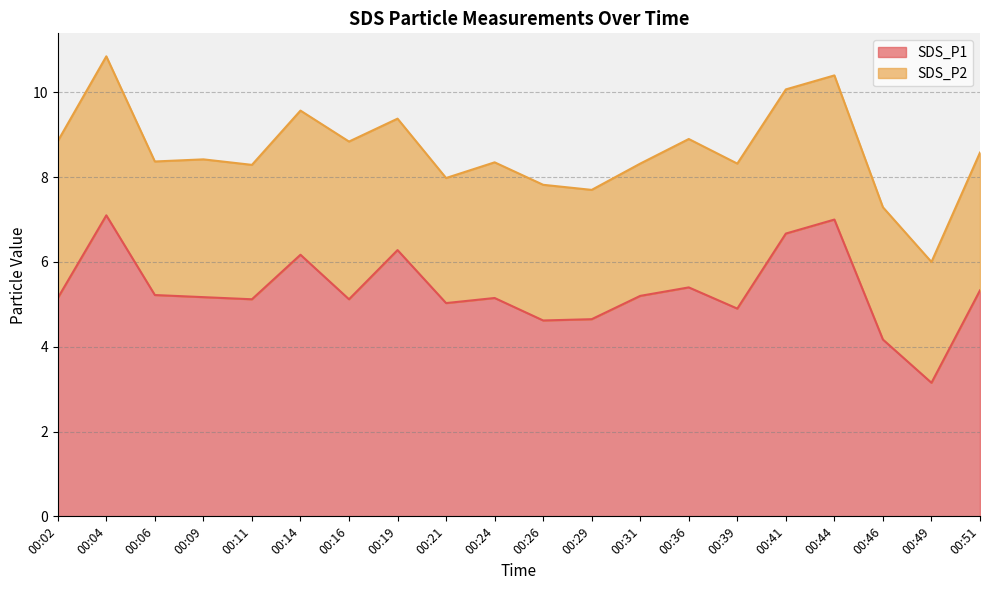

List the labels in order of value, smallest first.

00:49, 00:46, 00:26, 00:29, 00:39, 00:21, 00:11, 00:16, 00:02, 00:24, 00:09, 00:31, 00:06, 00:51, 00:36, 00:14, 00:19, 00:41, 00:44, 00:04